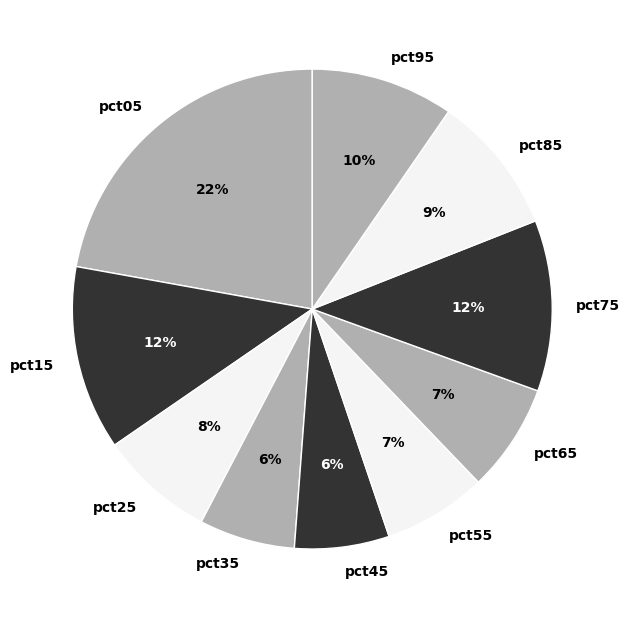

Does pct25 represent more than half of the total?

No